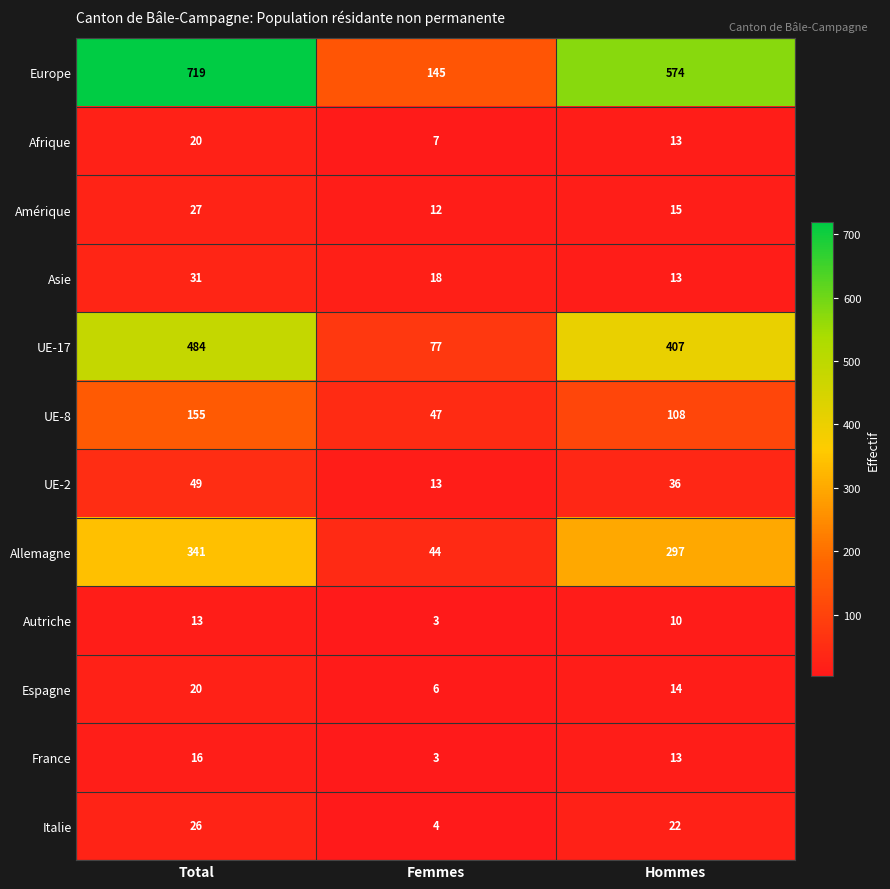

Between Total and Hommes, which series saw the biggest shift?

Europe